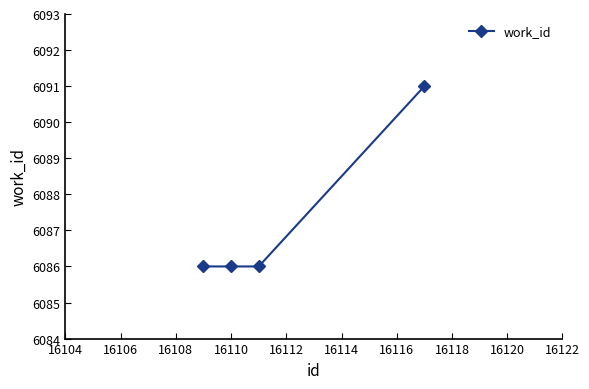

Reading left to right, transcribe all the data shown in this chart.

6086	6086	6086	6091